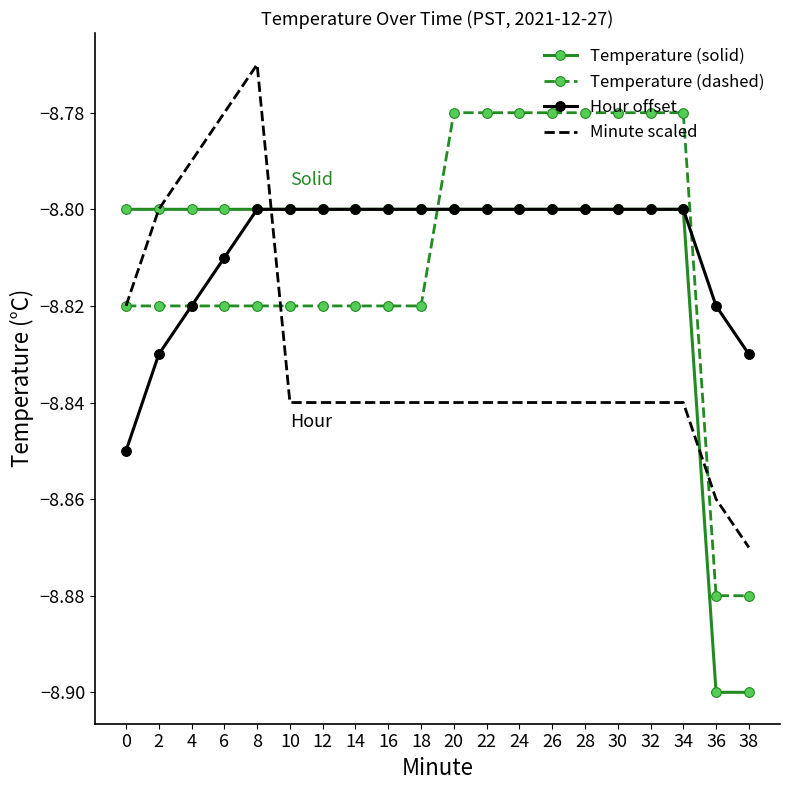

Which label corresponds to the largest value in the chart?

8